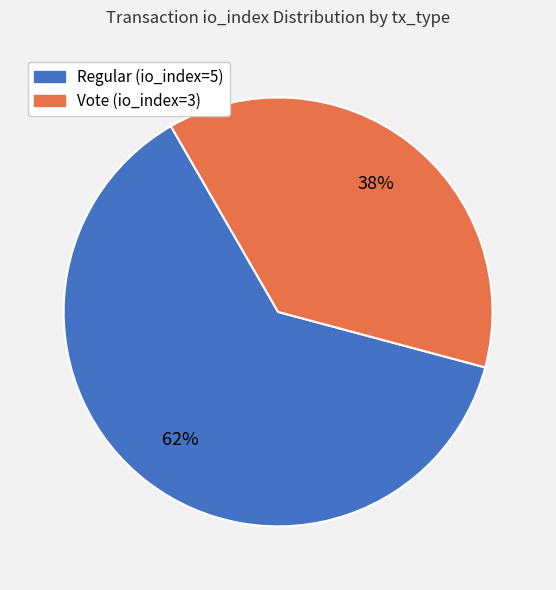

How many slices are in this pie chart?

2